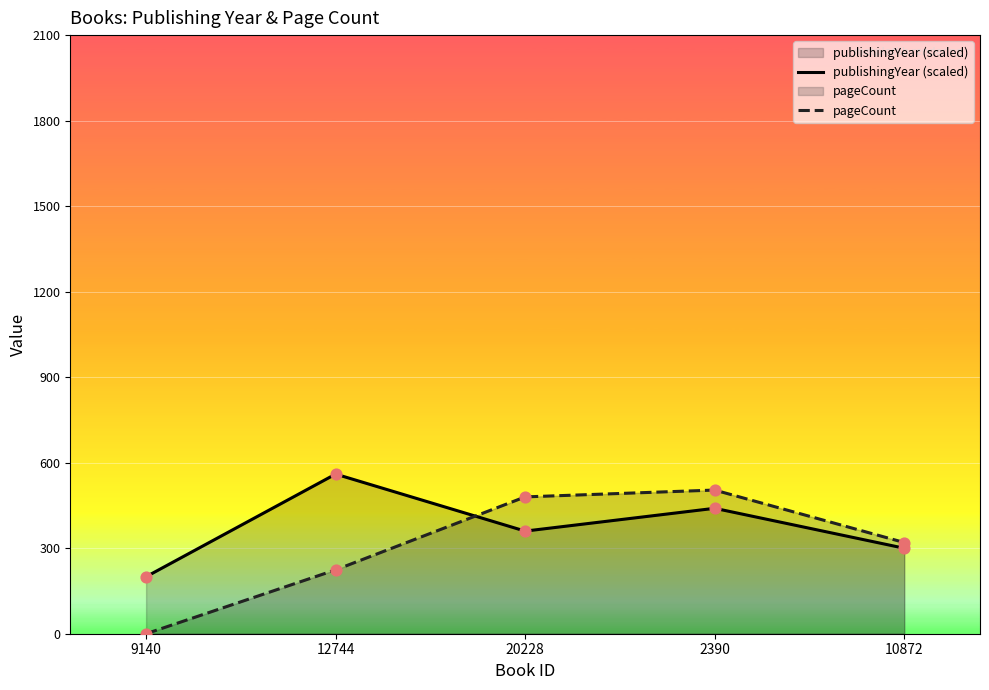

Which series contains the lowest Y value?

pageCount